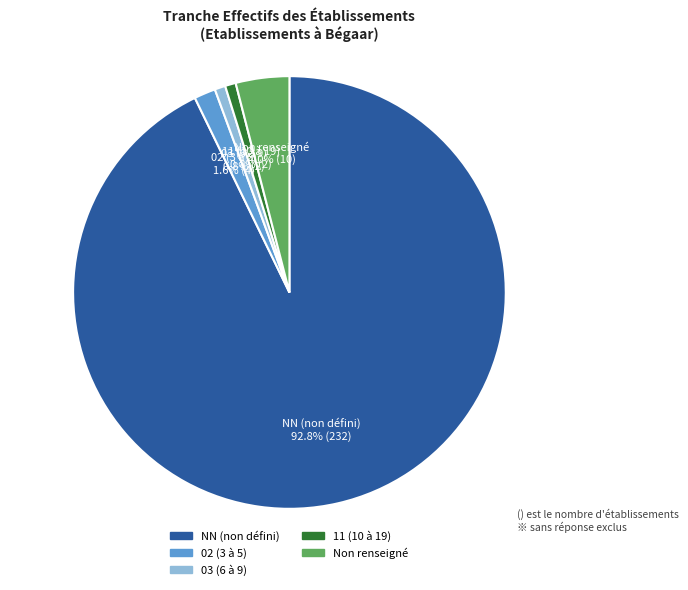

What is the ratio of the value at NN (non défini) to the value at Non renseigné?

23.2